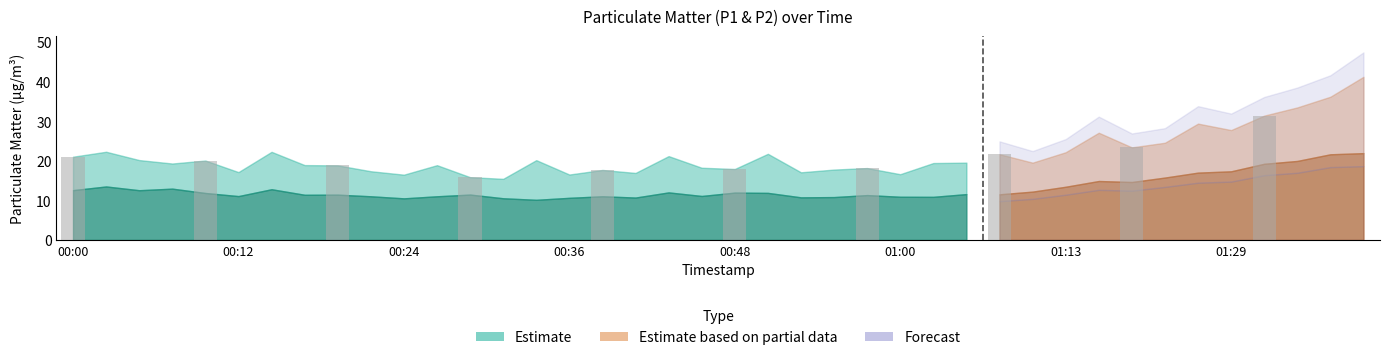

What is the maximum value shown in the chart?

31.4